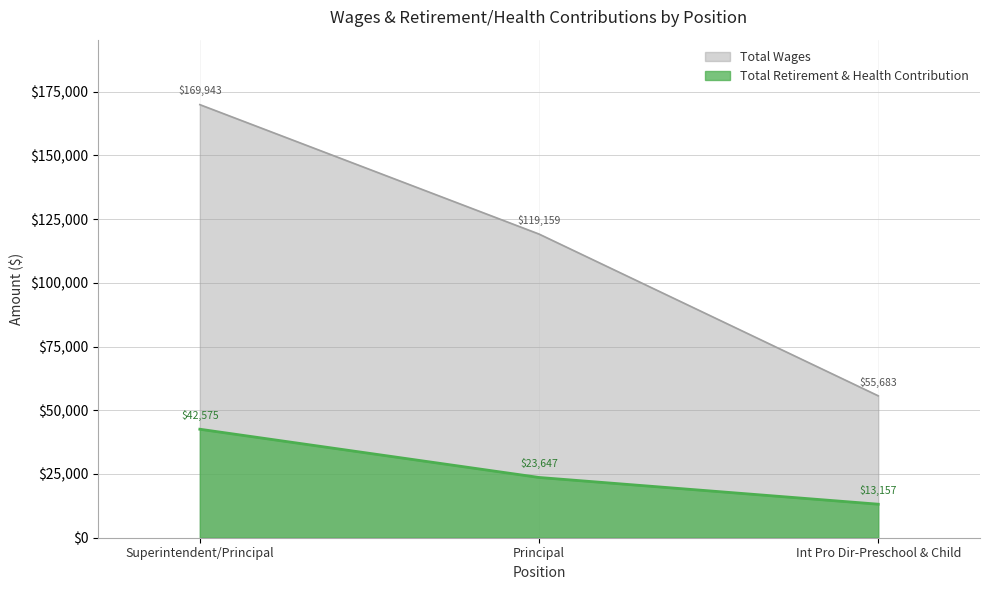

Rank the series at Principal from highest to lowest value.

Total Wages, Total Retirement & Health Contribution